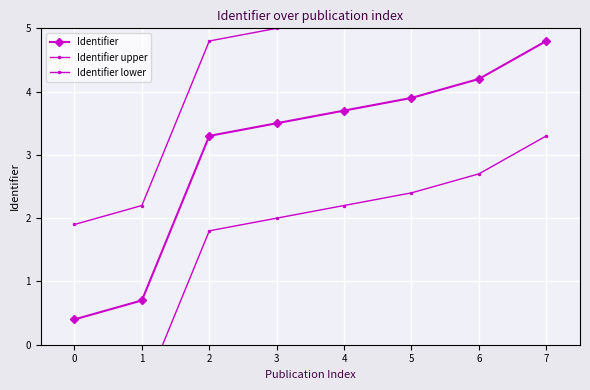

At which label does Identifier reach its peak?

7